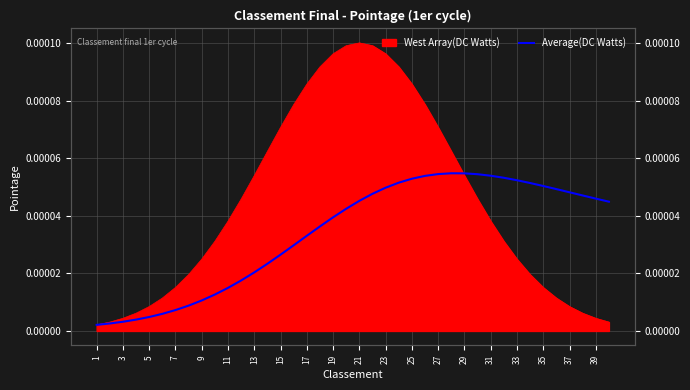

What is the label of the 20th point from the left?

39